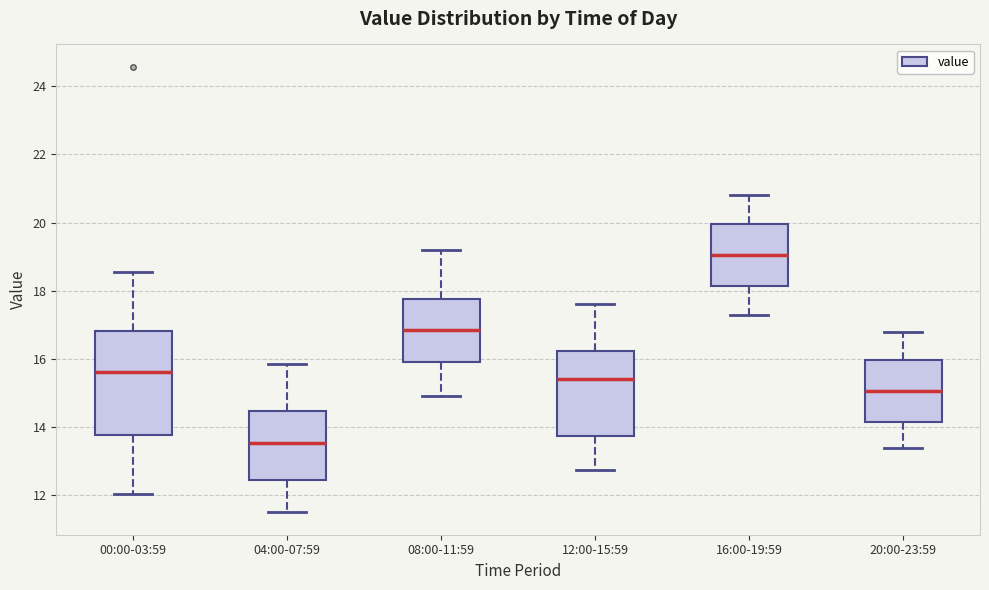

Reading left to right, read every box against the y-axis: the position of its median line, the range the box covers, and the ends of its whiskers. The values are not printed on the chart, so give them approximately, as read against the axis.

00:00-03:59: median 15.6, box 13.8 to 16.8, whiskers 12.0 to 18.6
04:00-07:59: median 13.6, box 12.4 to 14.4, whiskers 11.6 to 15.8
08:00-11:59: median 16.8, box 16.0 to 17.8, whiskers 15.0 to 19.2
12:00-15:59: median 15.4, box 13.8 to 16.2, whiskers 12.8 to 17.6
16:00-19:59: median 19.0, box 18.2 to 20.0, whiskers 17.4 to 20.8
20:00-23:59: median 15.0, box 14.2 to 16.0, whiskers 13.4 to 16.8